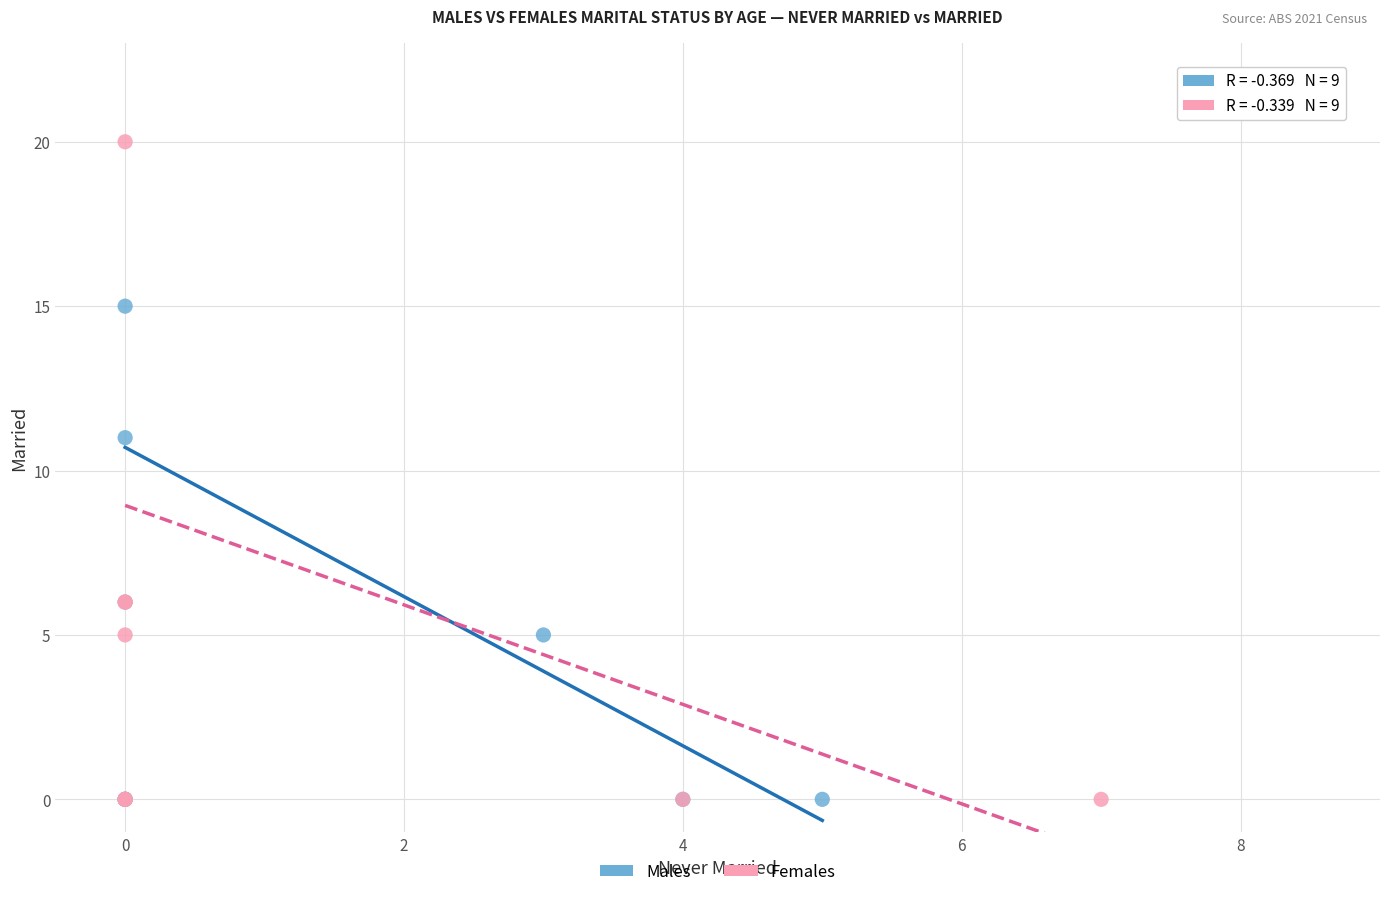

Which series has the widest spread of Y values?

Females